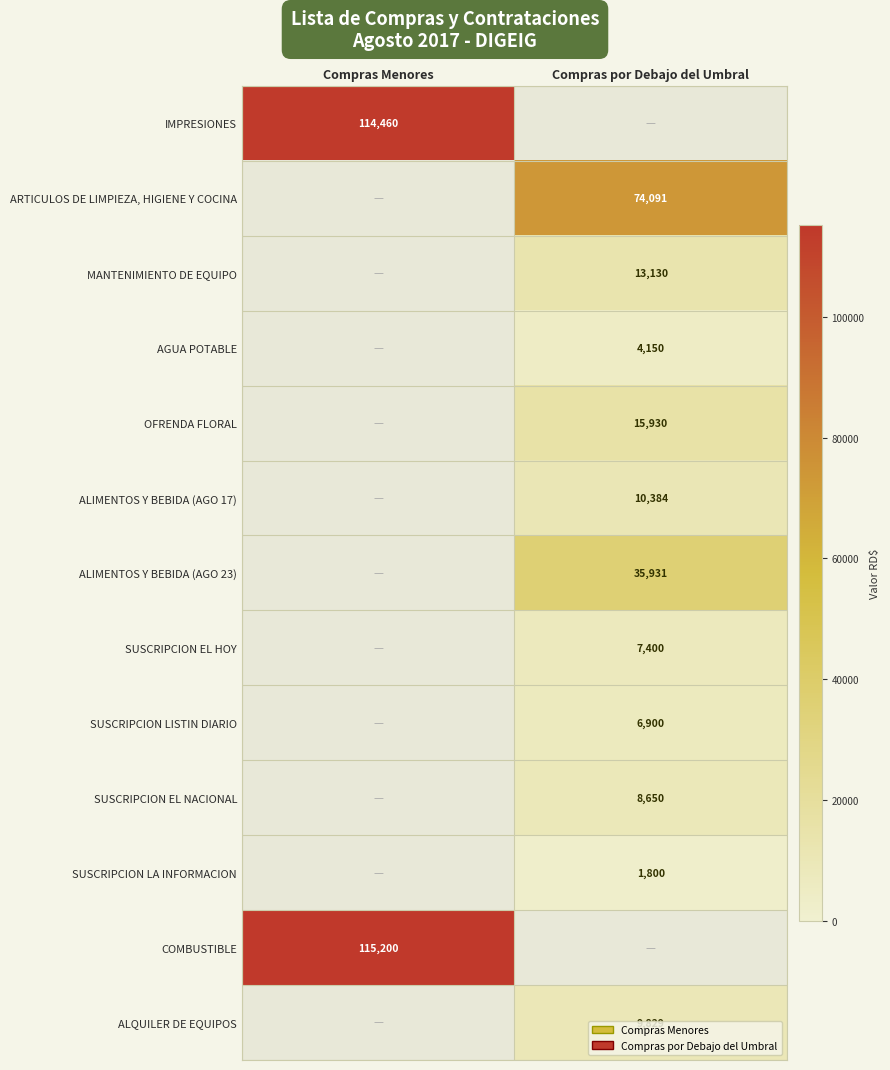

The ALIMENTOS Y BEBIDA (AGO 17) series shows 10384 at Compras por Debajo del Umbral. True or false?

True